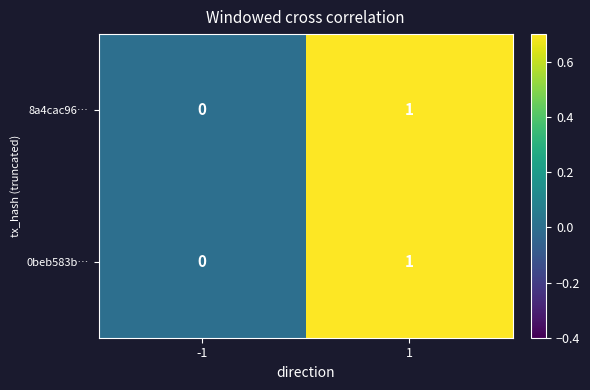

Is the value of 0beb583b… at 1 greater than the value of 8a4cac96… at -1?

Yes